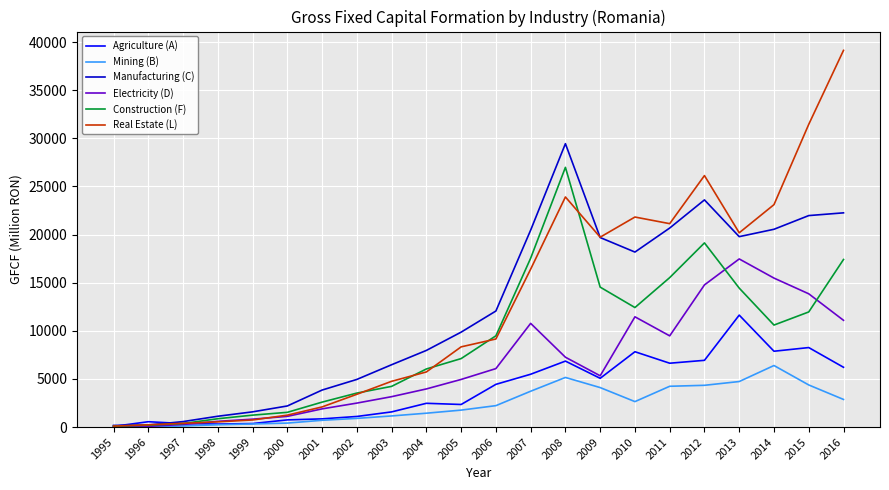

Rank the series at 2008 from lowest to highest value.

Mining (B), Agriculture (A), Electricity (D), Real Estate (L), Construction (F), Manufacturing (C)